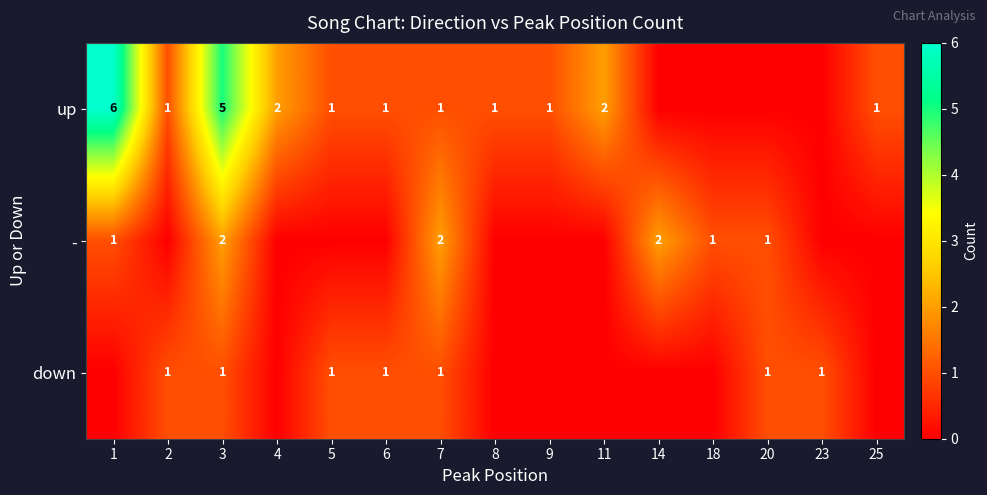

The value of up at 3 is 5. True or false?

True